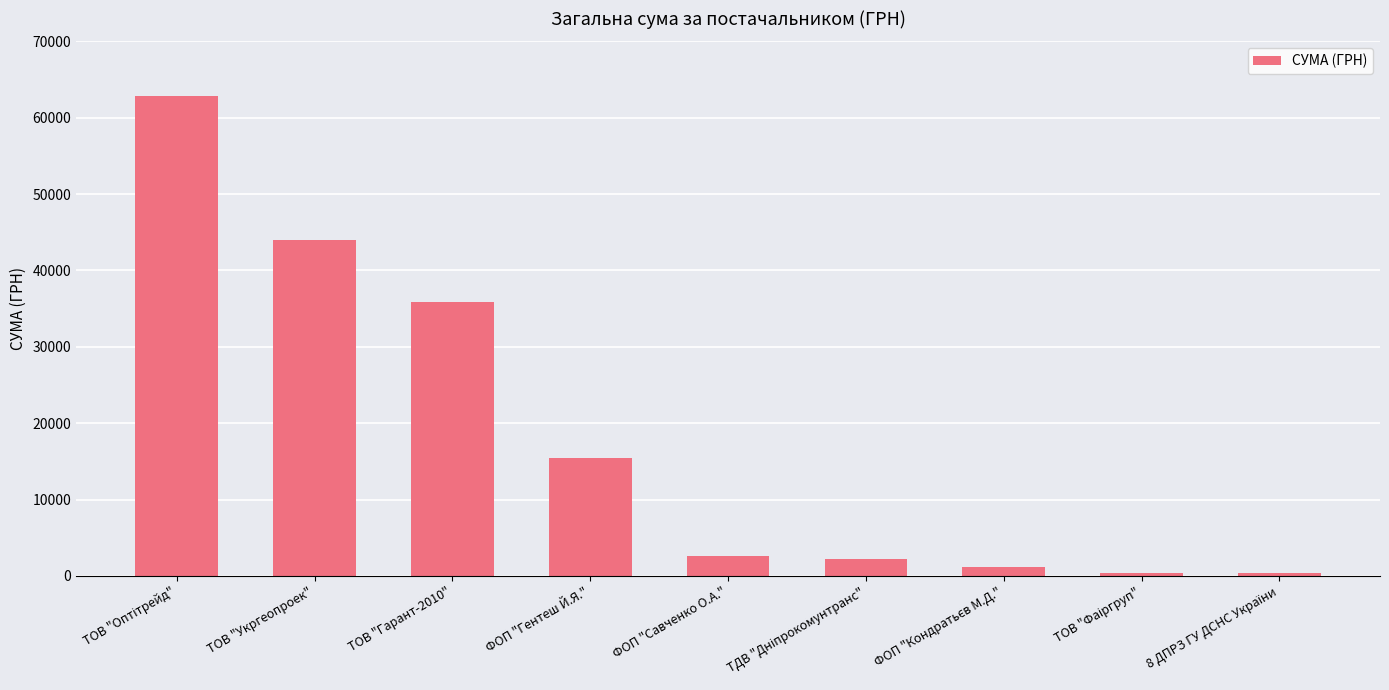

How many distinct data groups are displayed?

1